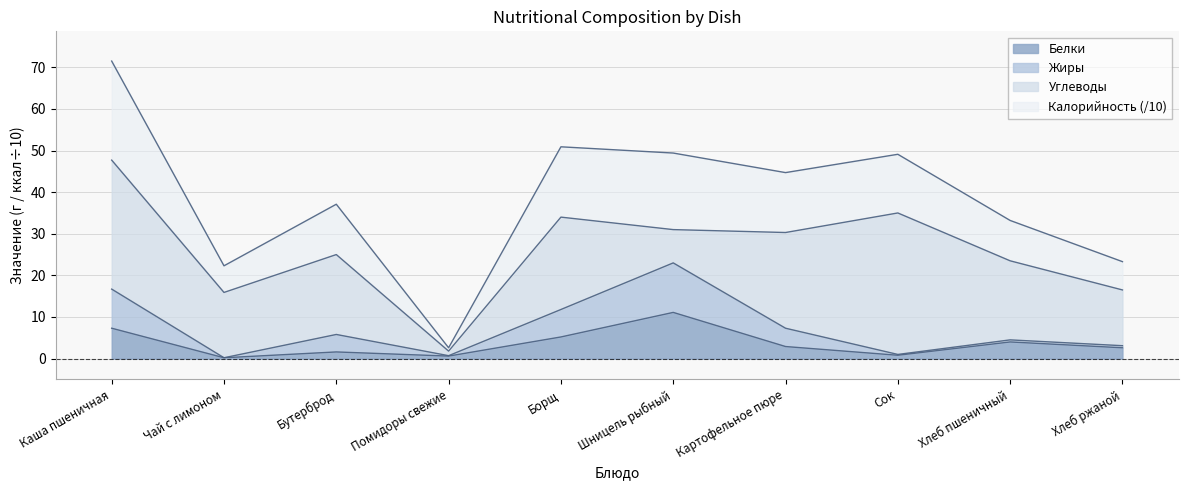

True or false: Белки and Калорийность cross at least once.

False